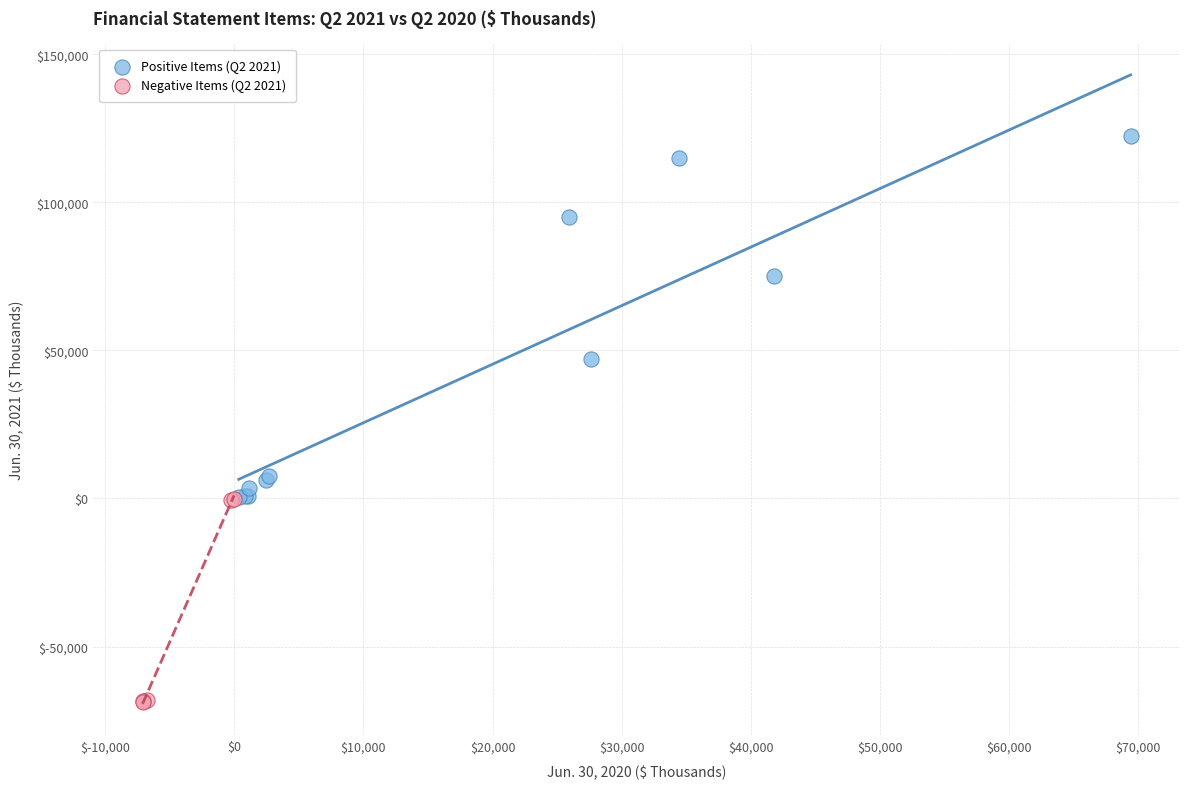

Which series contains the highest Y value?

Positive Items (Q2 2021)